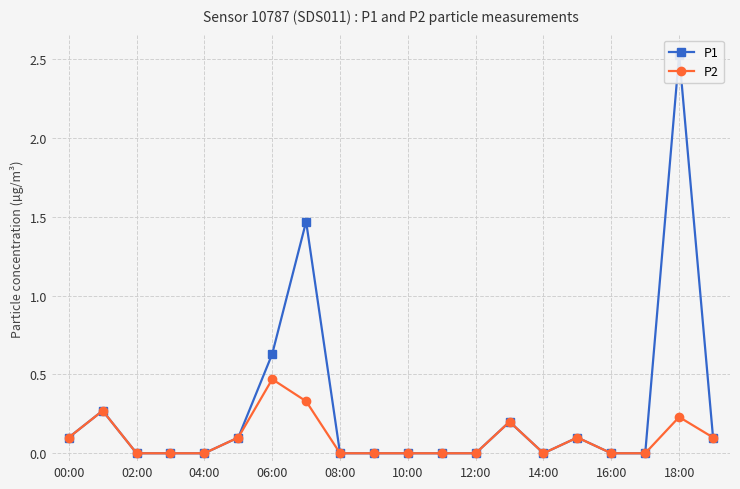

Is it true that P2 equals 0.1 at 00:00?

True